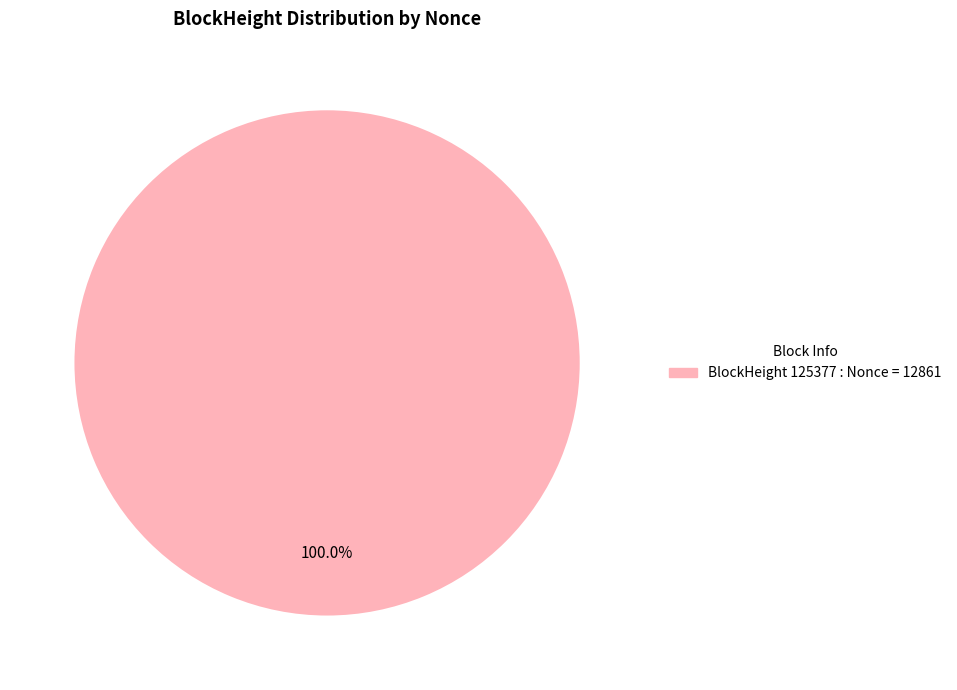

Is there any slice that represents more than half of the pie?

Yes